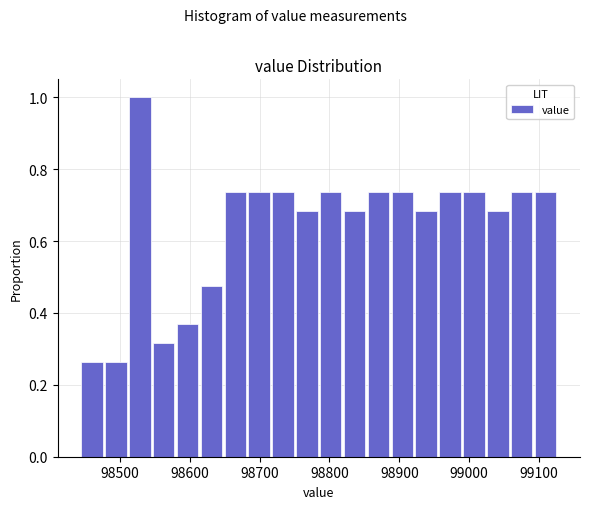

Around what value on the x-axis is the tallest bar? Give the approximate position of its centre, as read against the axis.

98530